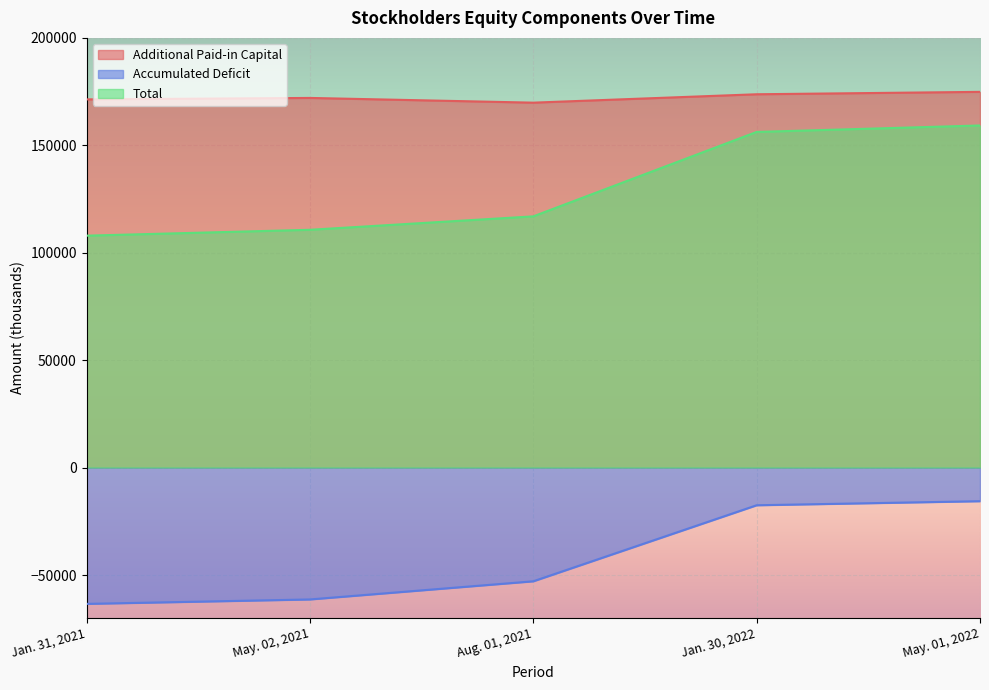

At how many categories does at least one series exceed -37771?

5